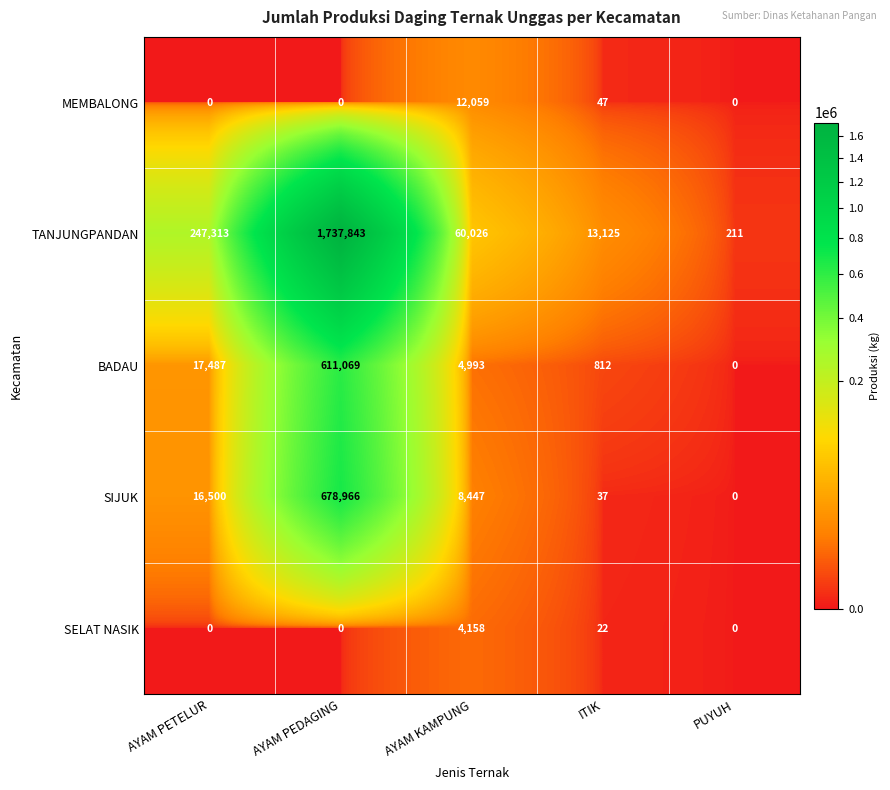

Which series has the largest range (max minus min)?

TANJUNGPANDAN